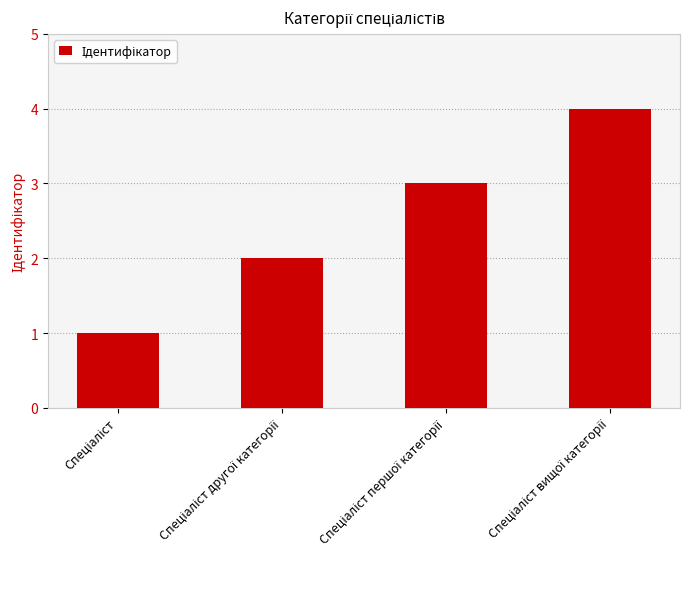

What is the sum of all values?

10